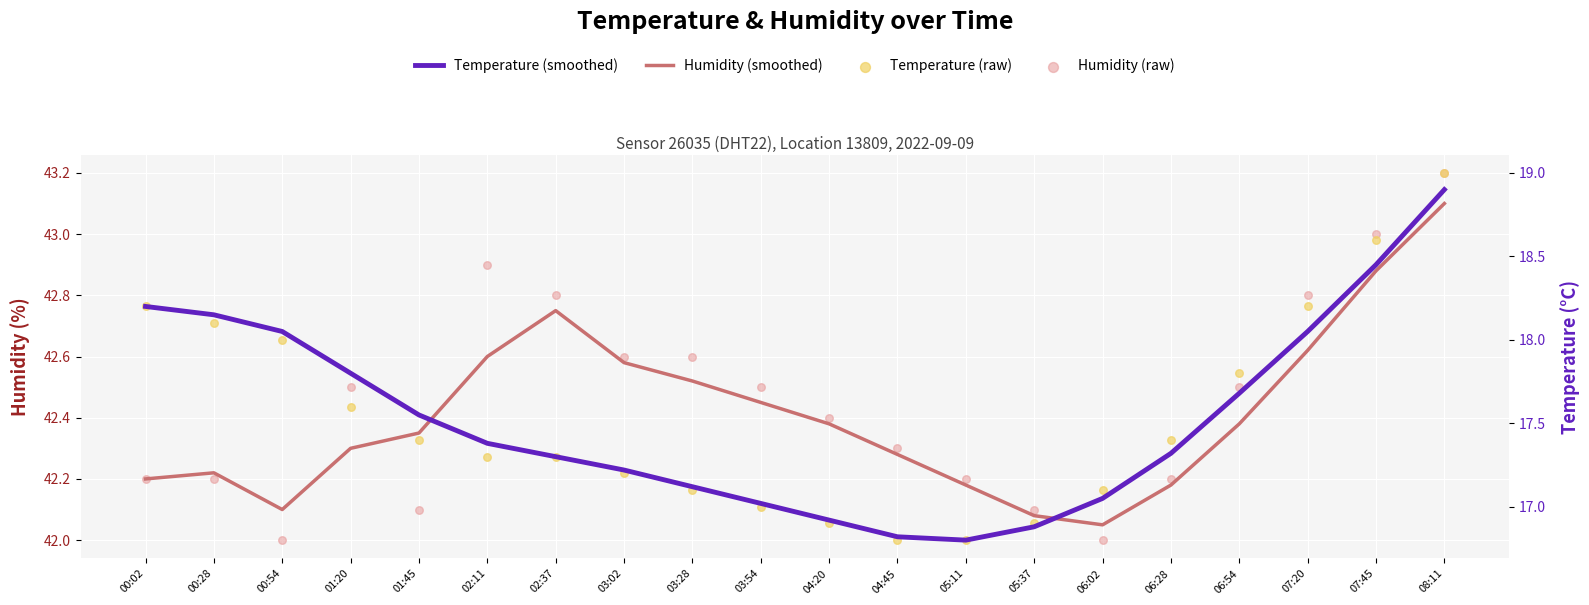

Which series has the widest spread of Y values?

Temperature (raw)